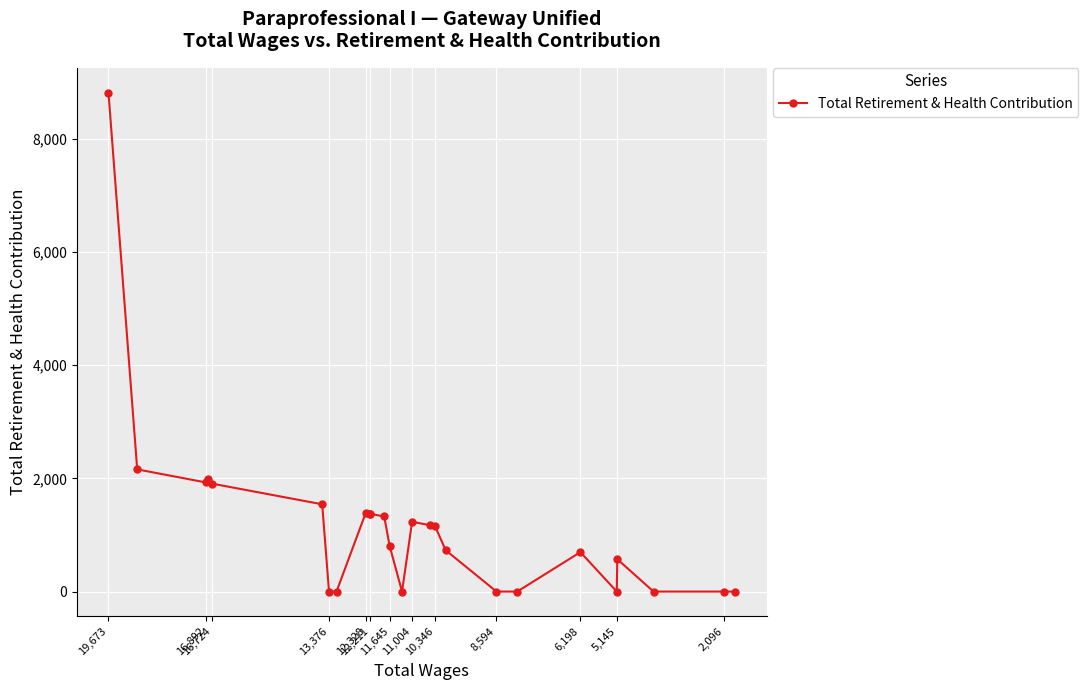

Is this an area chart (filled region under the line)?

No